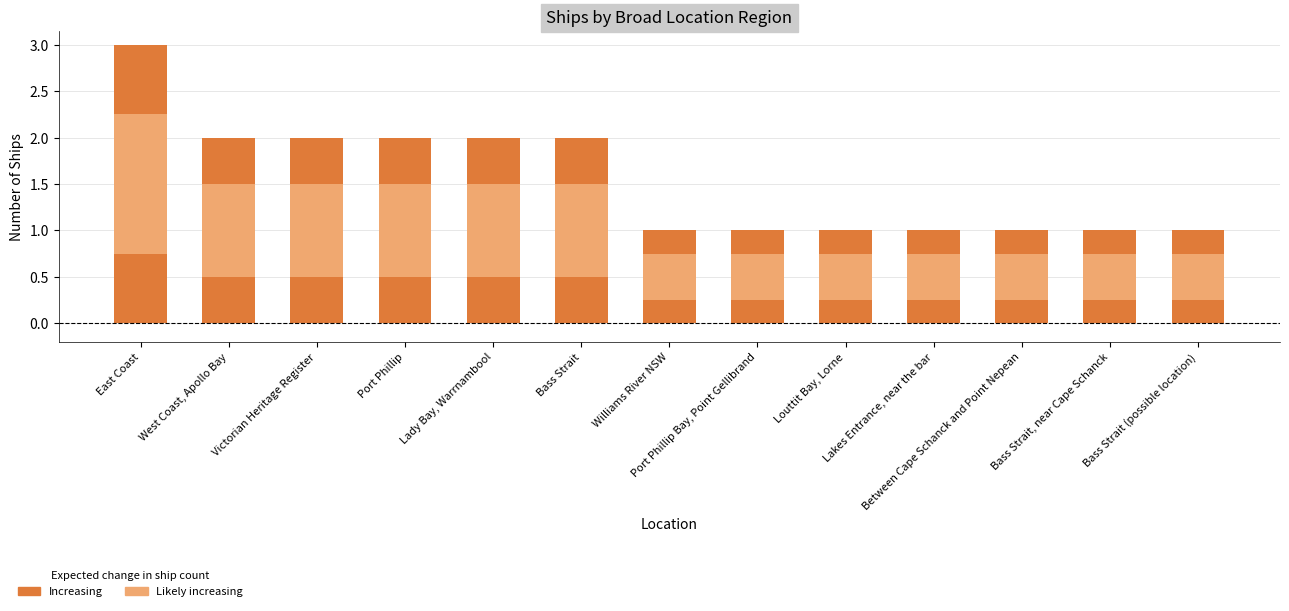

Count the values in the range 1 to 2.

12